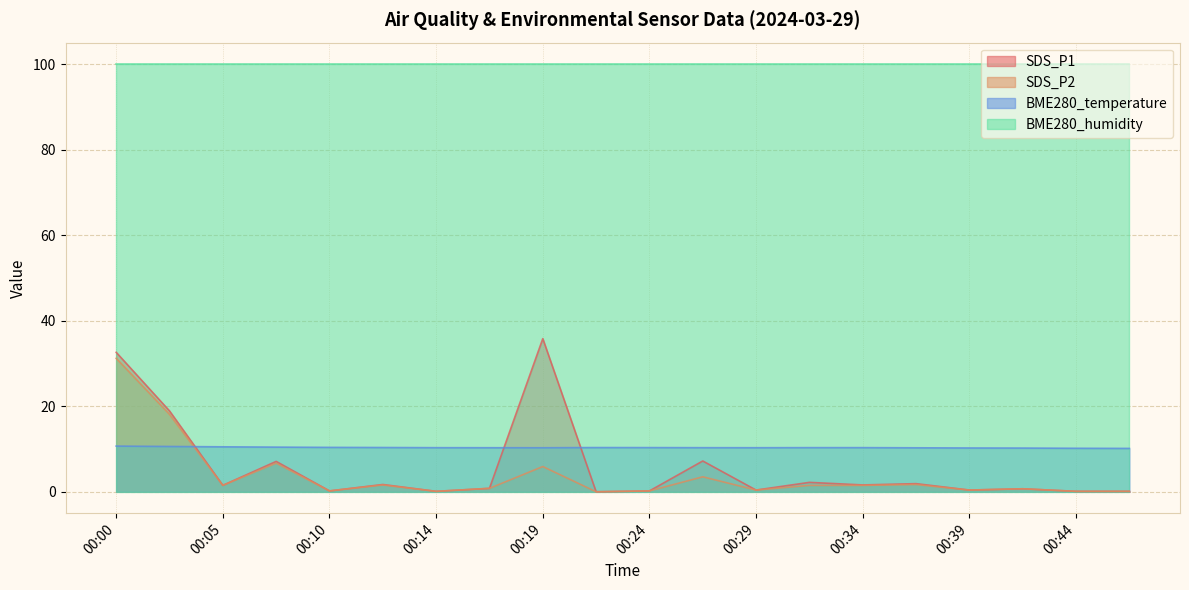

At which category does SDS_P1 reach its first local valley?

00:05